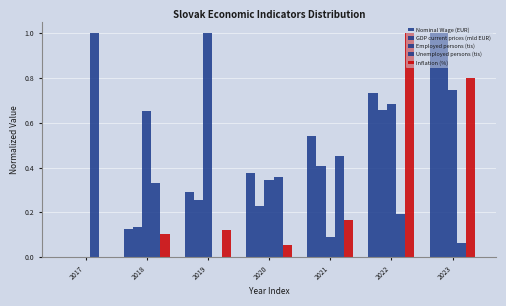

Does the chart contain stacked bars?

No